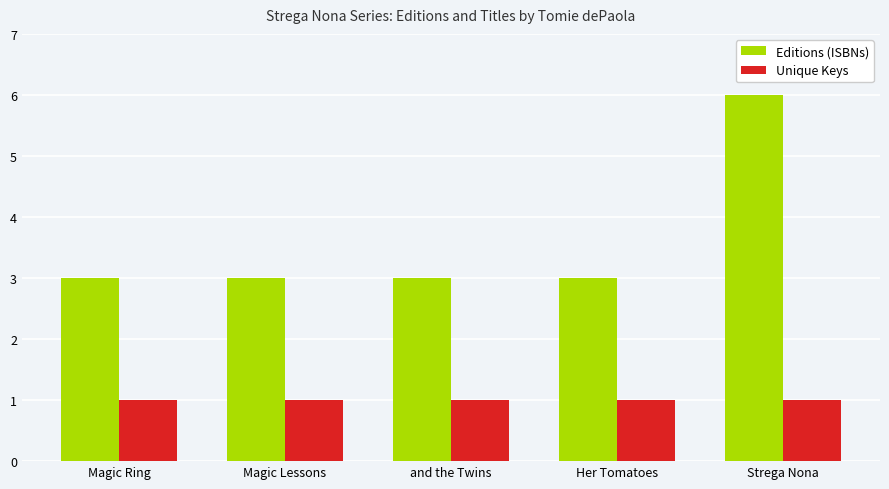

Is it true that Editions (ISBNs) equals 2 at and the Twins?

False